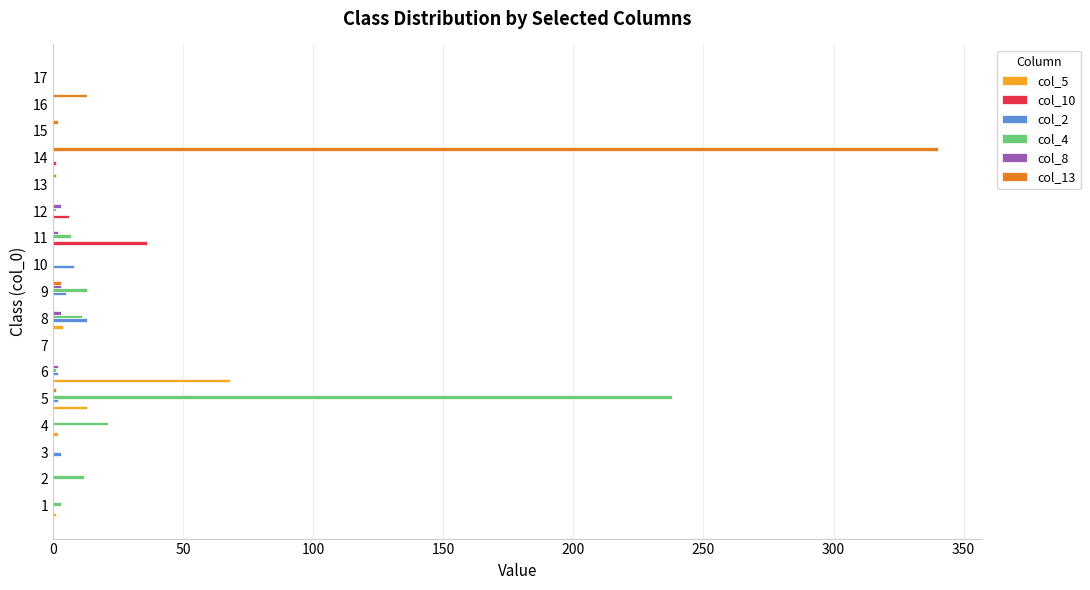

What is the total value across all series at 11?

45